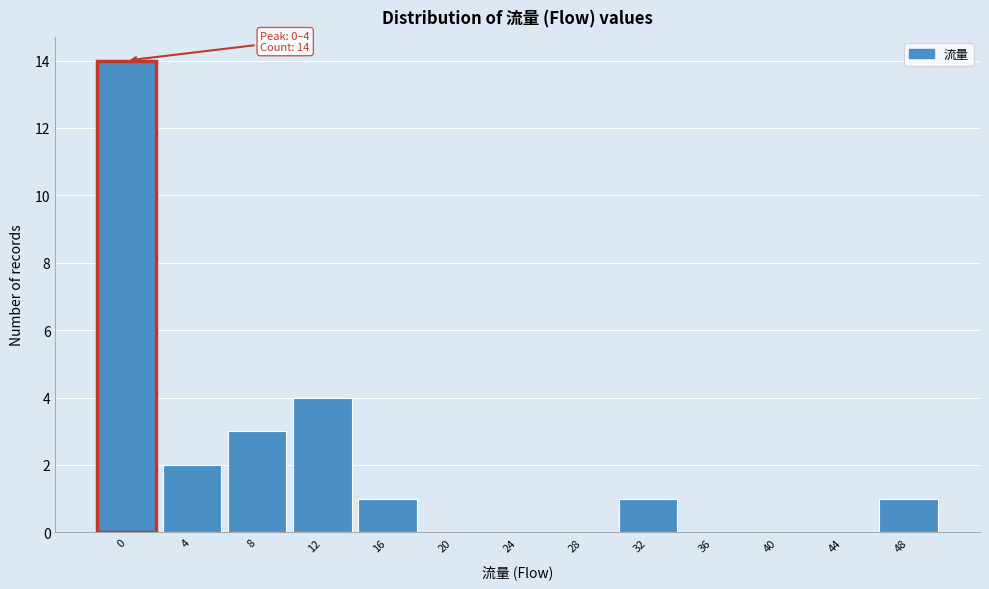

Reading left to right, transcribe all the data shown in this chart.

0=14	4=2	8=3	12=4	16=1	20=0	24=0	28=0	32=1	36=0	40=0	44=0	48=1